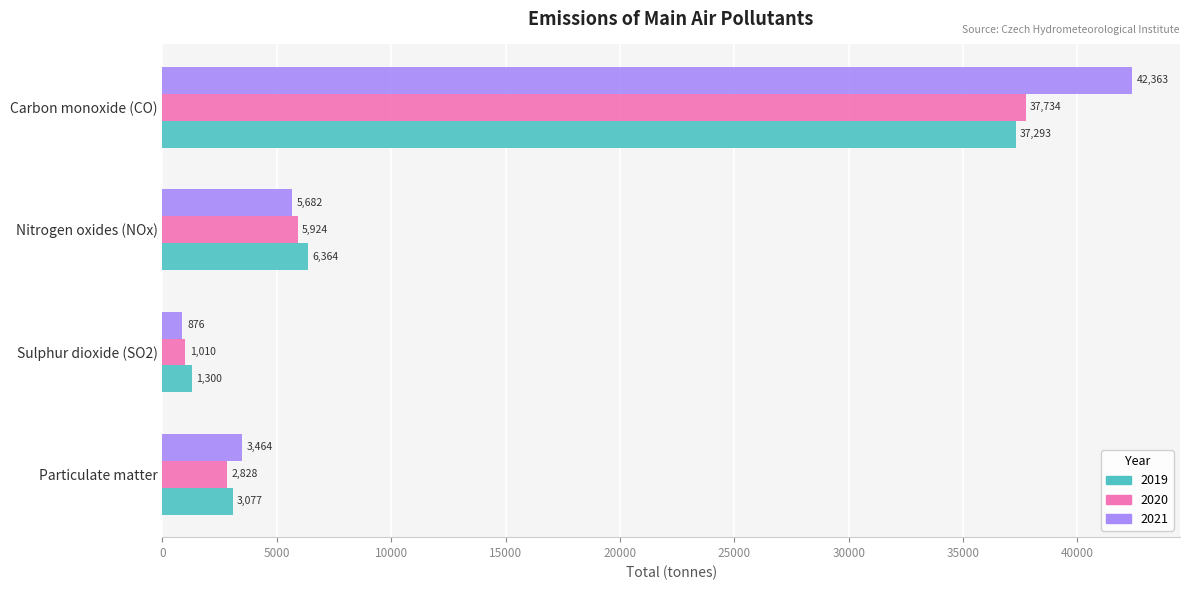

What is the sum of the 2020 values at Sulphur dioxide (SO2) and Carbon monoxide (CO)?

38743.6